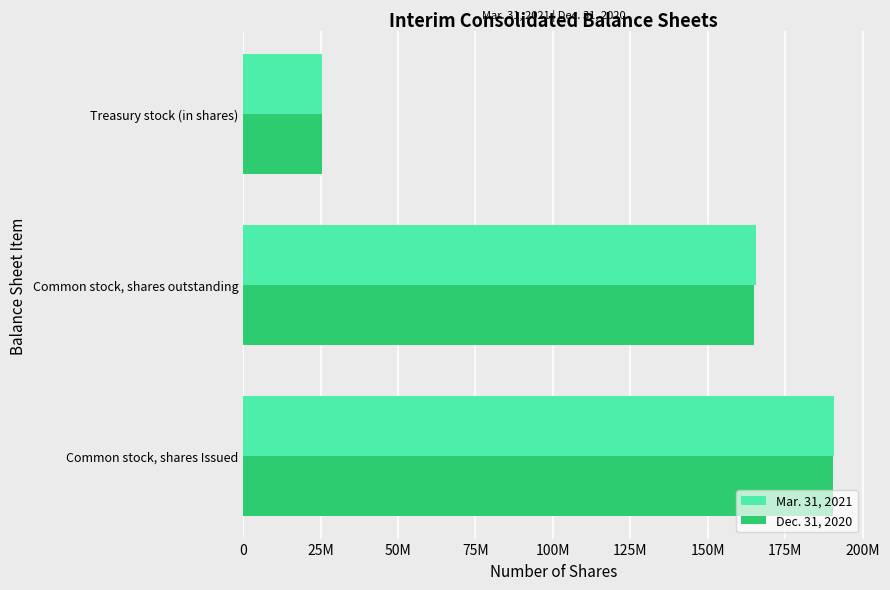

Which series has the widest spread of values?

Mar. 31, 2021